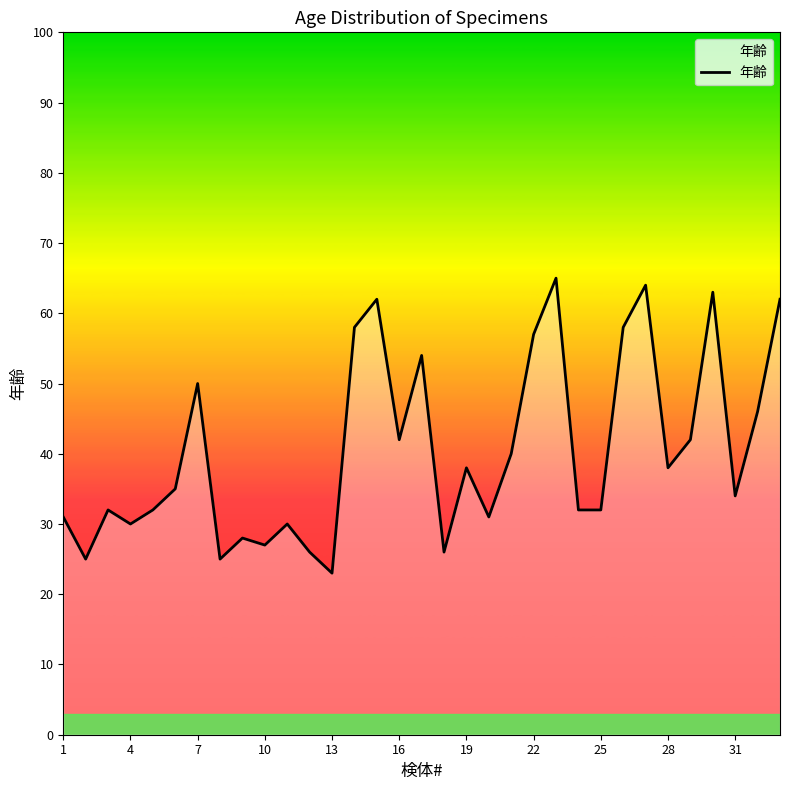

What is the maximum value shown in the chart?

65